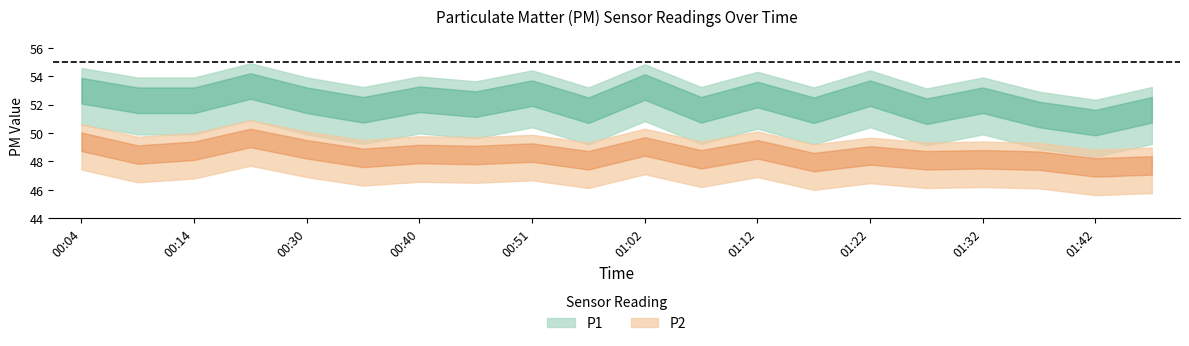

Reading left to right, list all the values displayed in this chart.

P1: 00:04=53.1	00:09=52.4	00:14=52.4	00:19=53.4	00:30=52.4	00:35=51.7	00:40=52.5	00:45=52.1	00:51=52.9	00:57=51.7	01:02=53.3	01:07=51.7	01:12=52.8	01:17=51.7	01:22=52.9	01:27=51.6	01:32=52.4	01:37=51.4	01:42=50.8	01:47=51.7
P2: 00:04=49.4	00:09=48.5	00:14=48.8	00:19=49.7	00:30=48.9	00:35=48.3	00:40=48.6	00:45=48.5	00:51=48.7	00:57=48.1	01:02=49.1	01:07=48.2	01:12=48.9	01:17=48.0	01:22=48.5	01:27=48.1	01:32=48.2	01:37=48.1	01:42=47.6	01:47=47.8